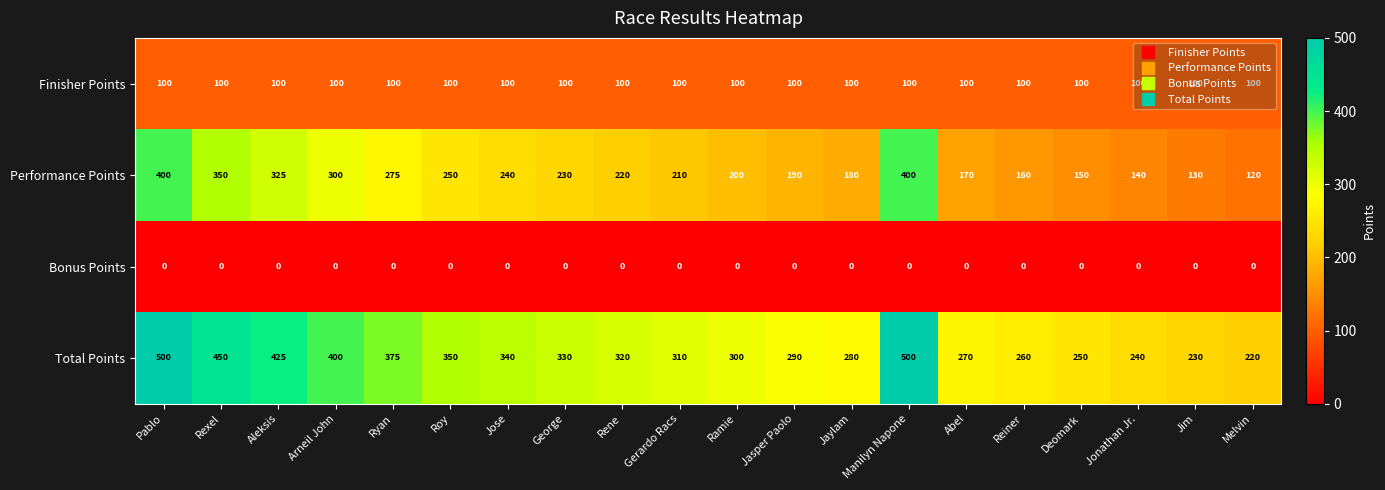

At which label does Performance Points first exceed 220?

Pablo